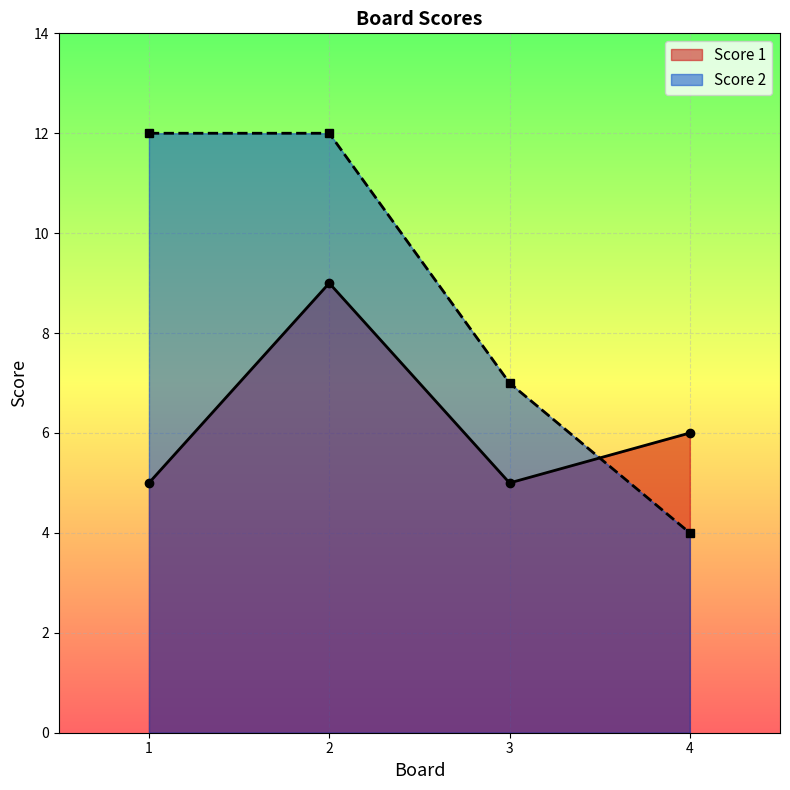

What are all the series names shown in the legend?

Score 1, Score 2